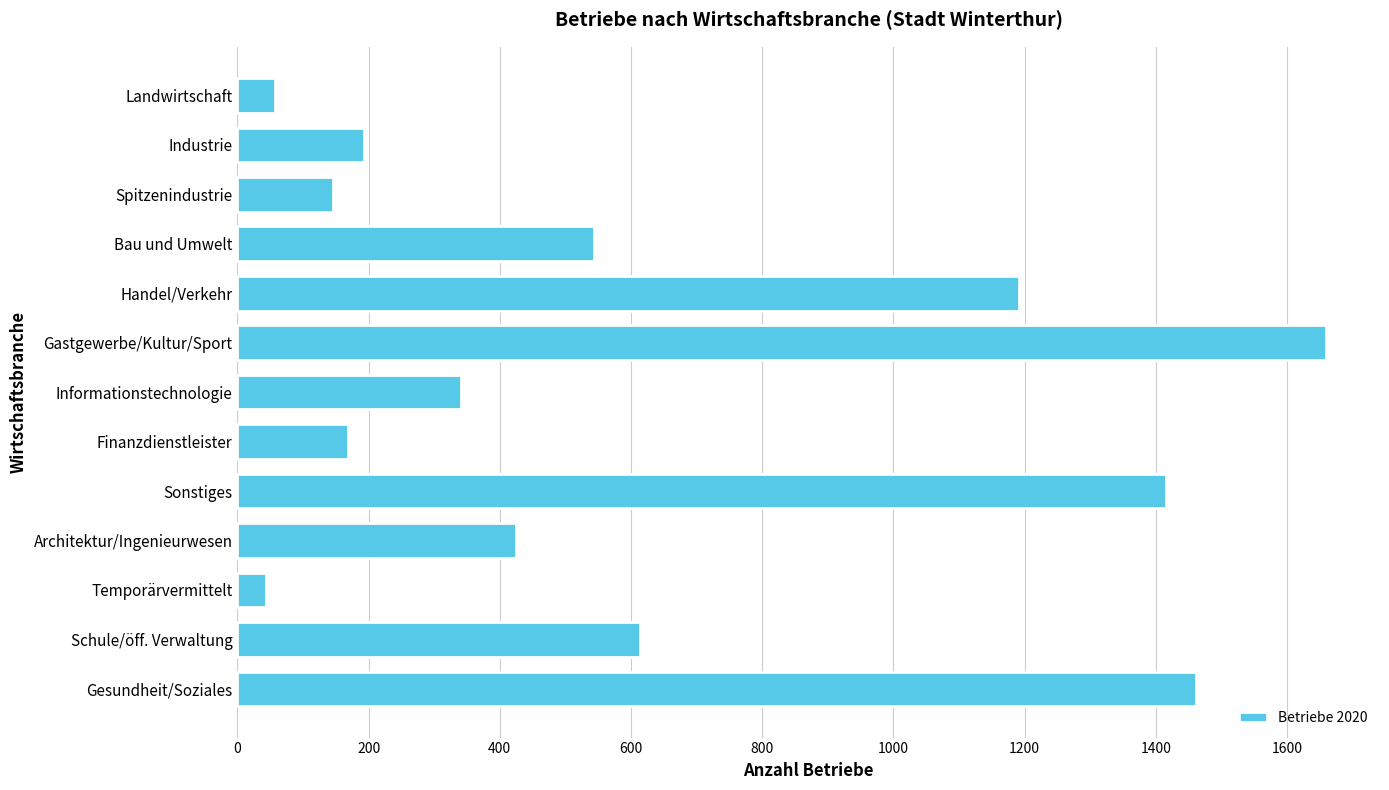

Reading bottom to top, what are all the values shown in this chart?

Gesundheit/Soziales=1462	Schule/öff. Verwaltung=614	Temporärvermittelt=43	Architektur/Ingenieurwesen=425	Sonstiges=1416	Finanzdienstleister=168	Informationstechnologie=341	Gastgewerbe/Kultur/Sport=1659	Handel/Verkehr=1191	Bau und Umwelt=544	Spitzenindustrie=146	Industrie=193	Landwirtschaft=58